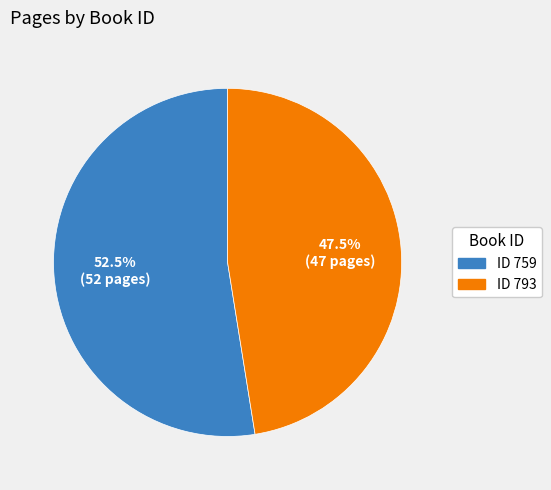

Does any single category account for the majority?

Yes